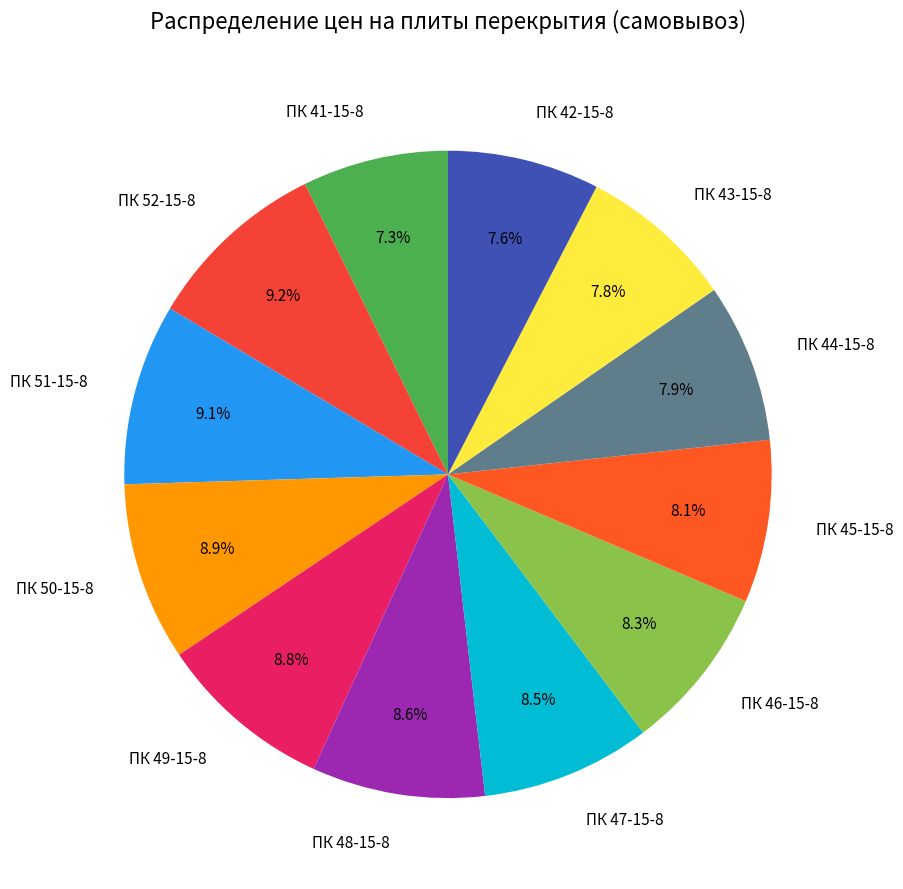

Is there a majority slice in this chart?

No